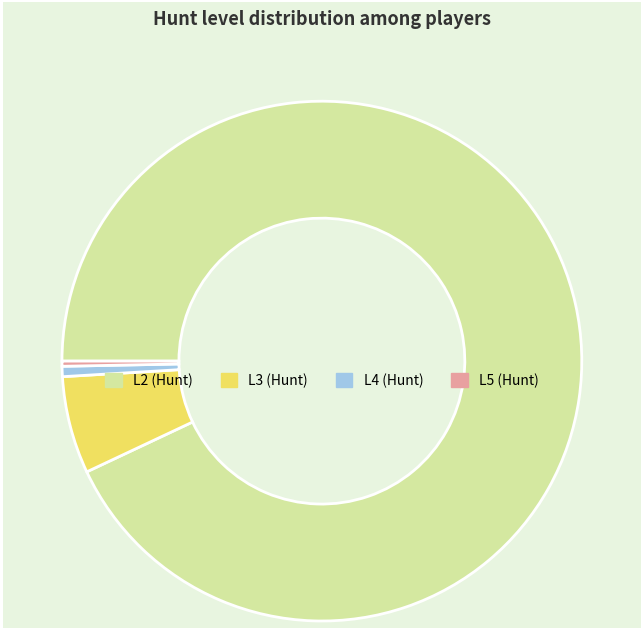

Do L4 (Hunt) and L2 (Hunt) together represent more than half of the pie?

Yes